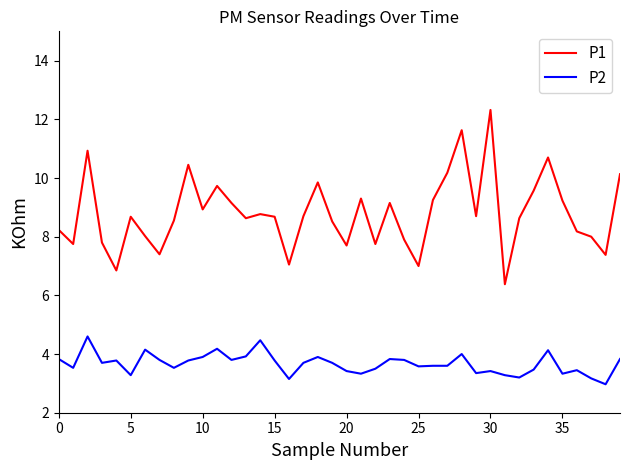

Does the chart have visible grid lines?

No